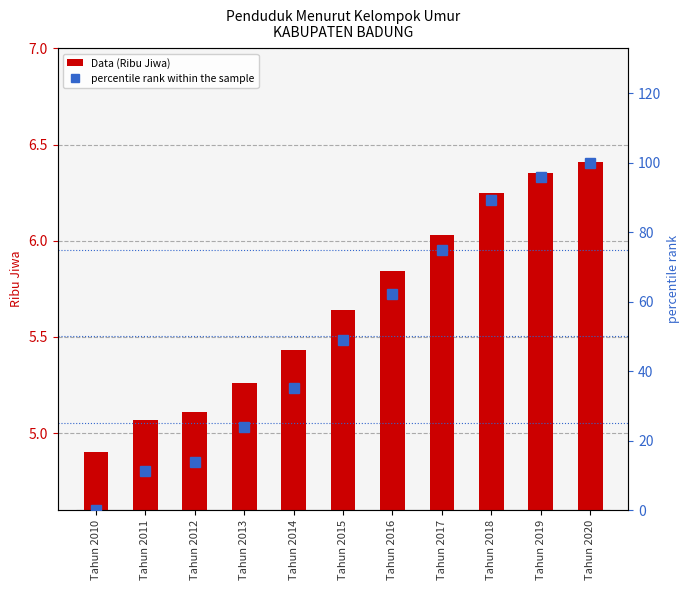

What is the difference between the highest and lowest values at Tahun 2010?

4.9